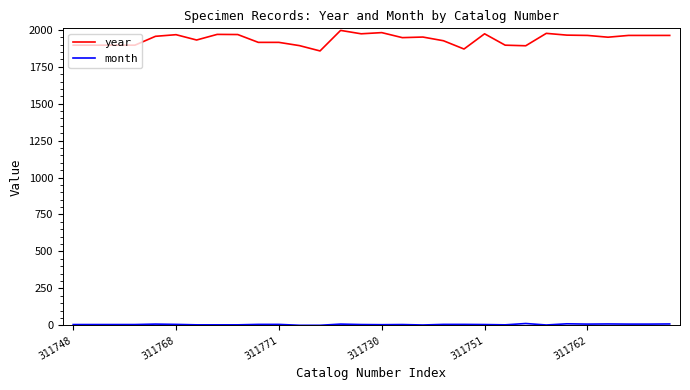

Which series has the largest range (max minus min)?

year